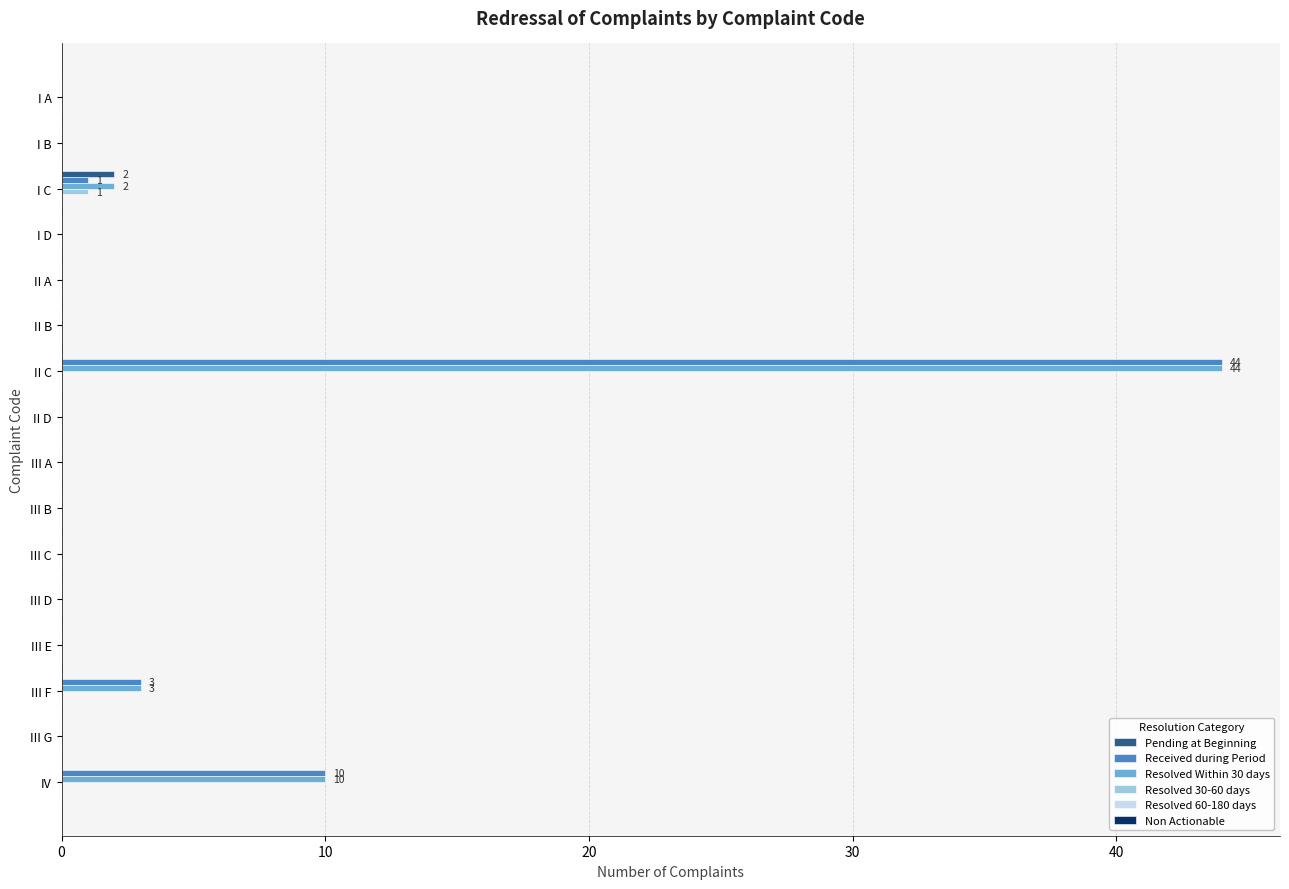

The value of Resolved Within 30 days at II D is 0. True or false?

True